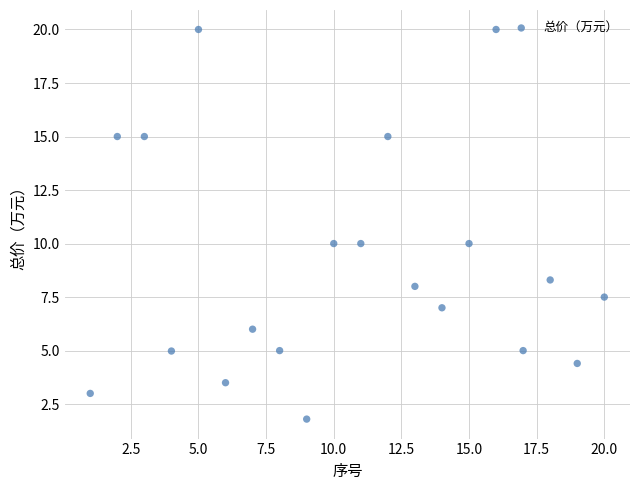

What is the range of X values (max minus min)?

19.0